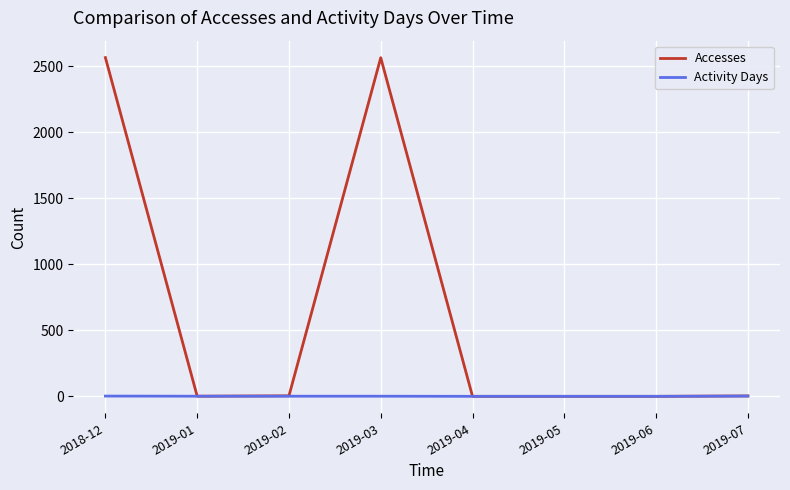

What is the total value across all series at 2019-02?

5